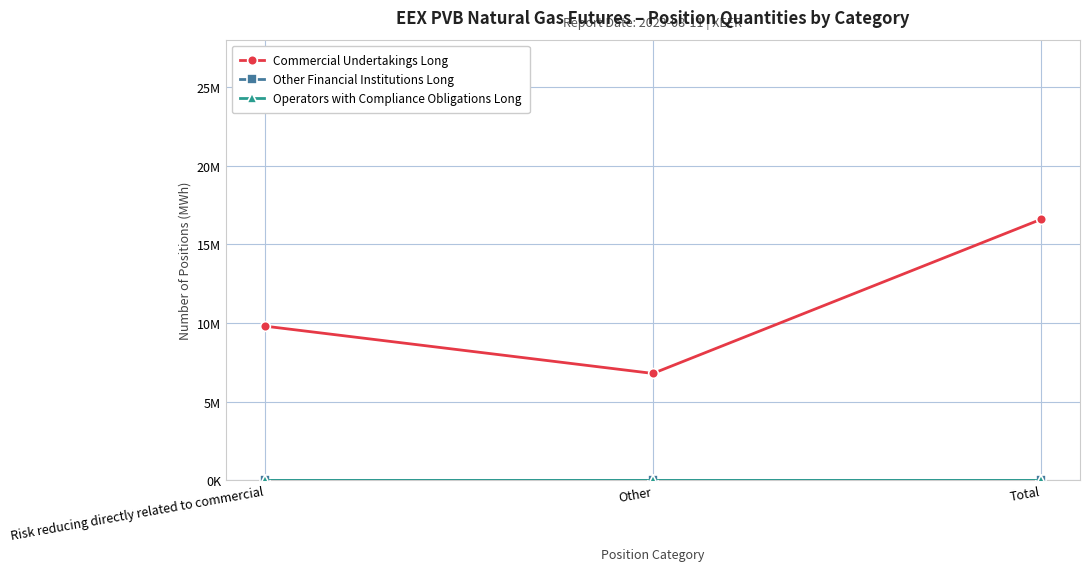

Is this an area chart (filled region under the line)?

No